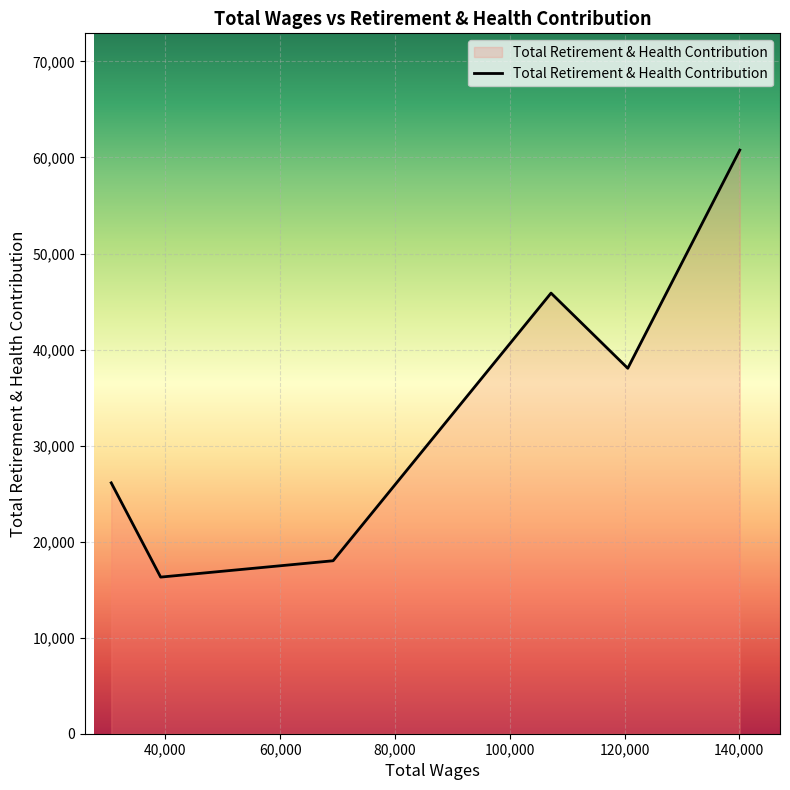

True or false: there are more than 1 points higher than both neighbors.

False